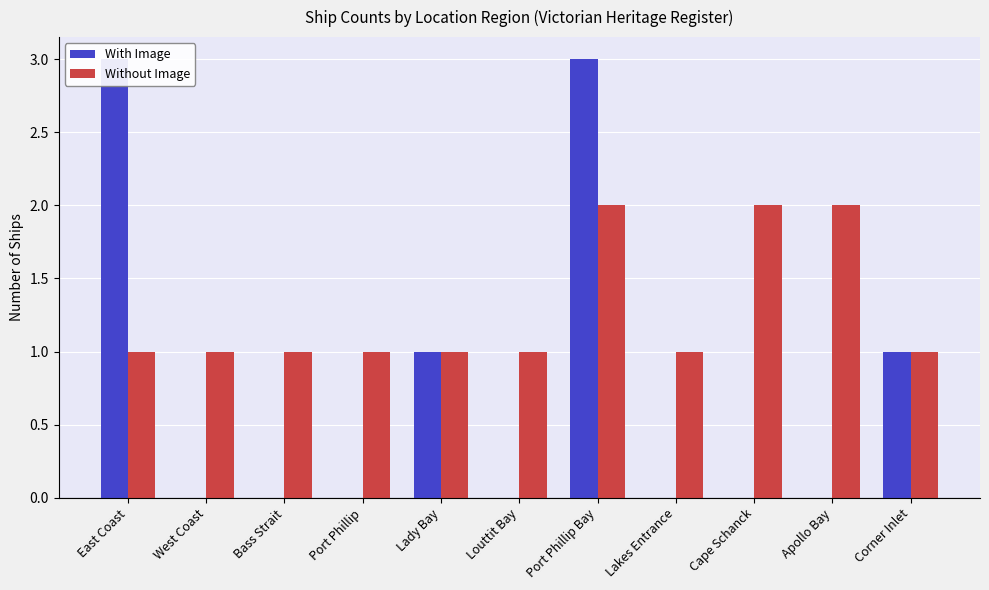

Count the number of data series in this chart.

2